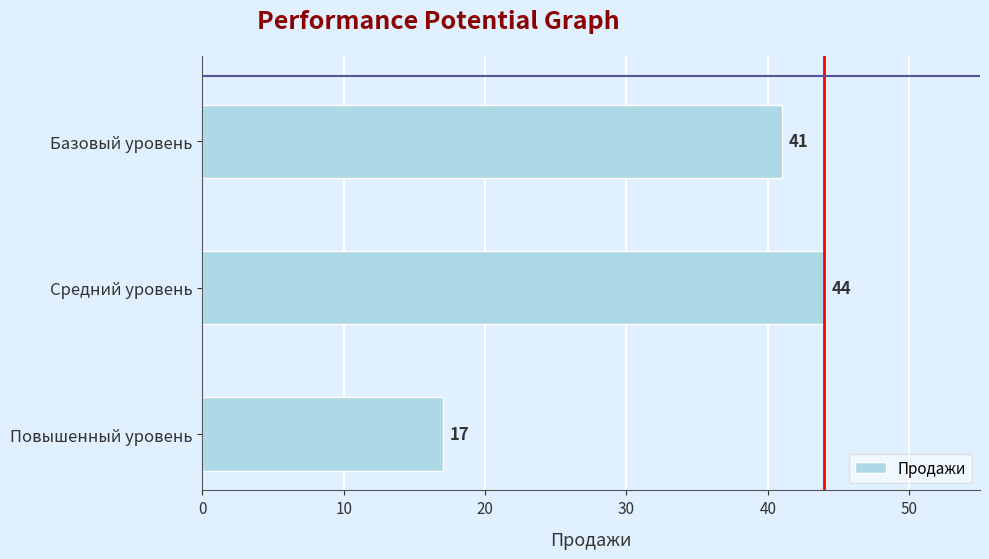

Does the chart contain any negative values?

No